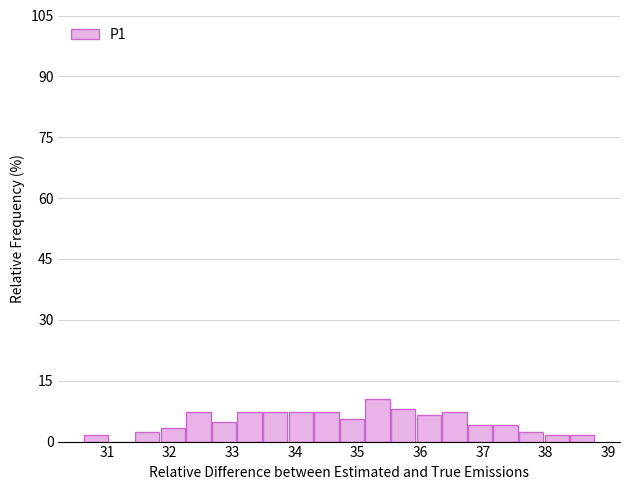

Reading left to right, list every bar in this chart as the range it spans on the x-axis followed by its height. Neither the bar edges nor the heights are printed on the chart, so give them approximately, as read against the axes.

30.6 to 31.0: under 2
31.0 to 31.4: 0
31.4 to 31.9: 2
31.9 to 32.3: 4
32.3 to 32.7: 8
32.7 to 33.1: 4
33.1 to 33.5: 8
33.5 to 33.9: 8
33.9 to 34.3: 8
34.3 to 34.7: 8
34.7 to 35.1: 6
35.1 to 35.5: 10
35.5 to 35.9: 8
35.9 to 36.3: 6
36.3 to 36.8: 8
36.8 to 37.2: 4
37.2 to 37.6: 4
37.6 to 38.0: 2
38.0 to 38.4: under 2
38.4 to 38.8: under 2